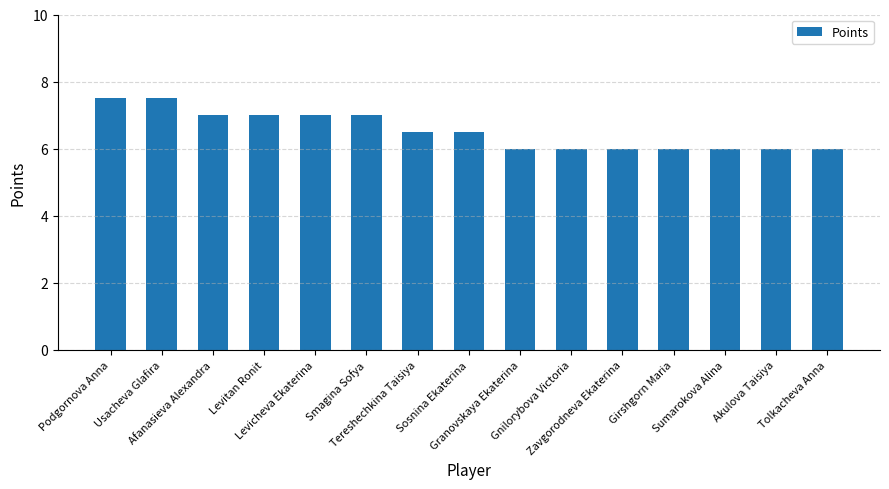

Reading left to right, transcribe all the data shown in this chart.

7.5	7.5	7.0	7.0	7.0	7.0	6.5	6.5	6.0	6.0	6.0	6.0	6.0	6.0	6.0